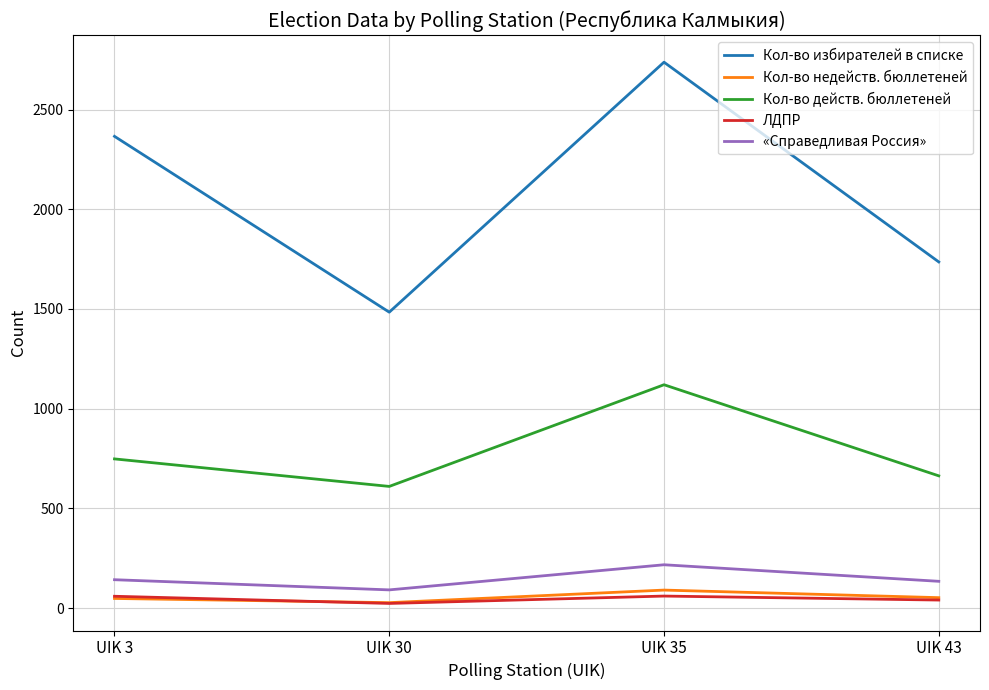

What are all the series names shown in the legend?

Кол-во избирателей в списке, Кол-во недейств. бюллетеней, Кол-во действ. бюллетеней, ЛДПР, «Справедливая Россия»